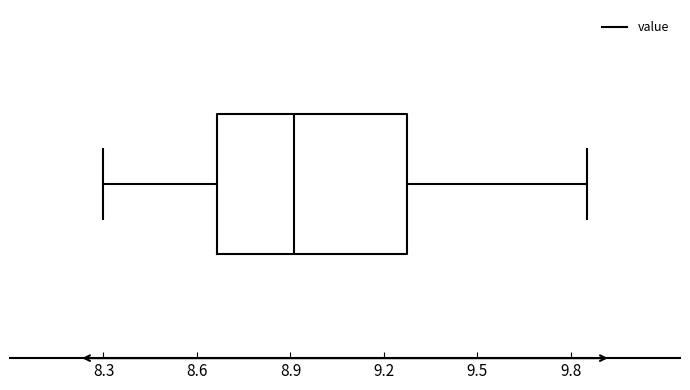

Where does the right whisker of the box end on the x-axis? The values are not printed on the chart, so give them approximately, as read against the axis.

9.85